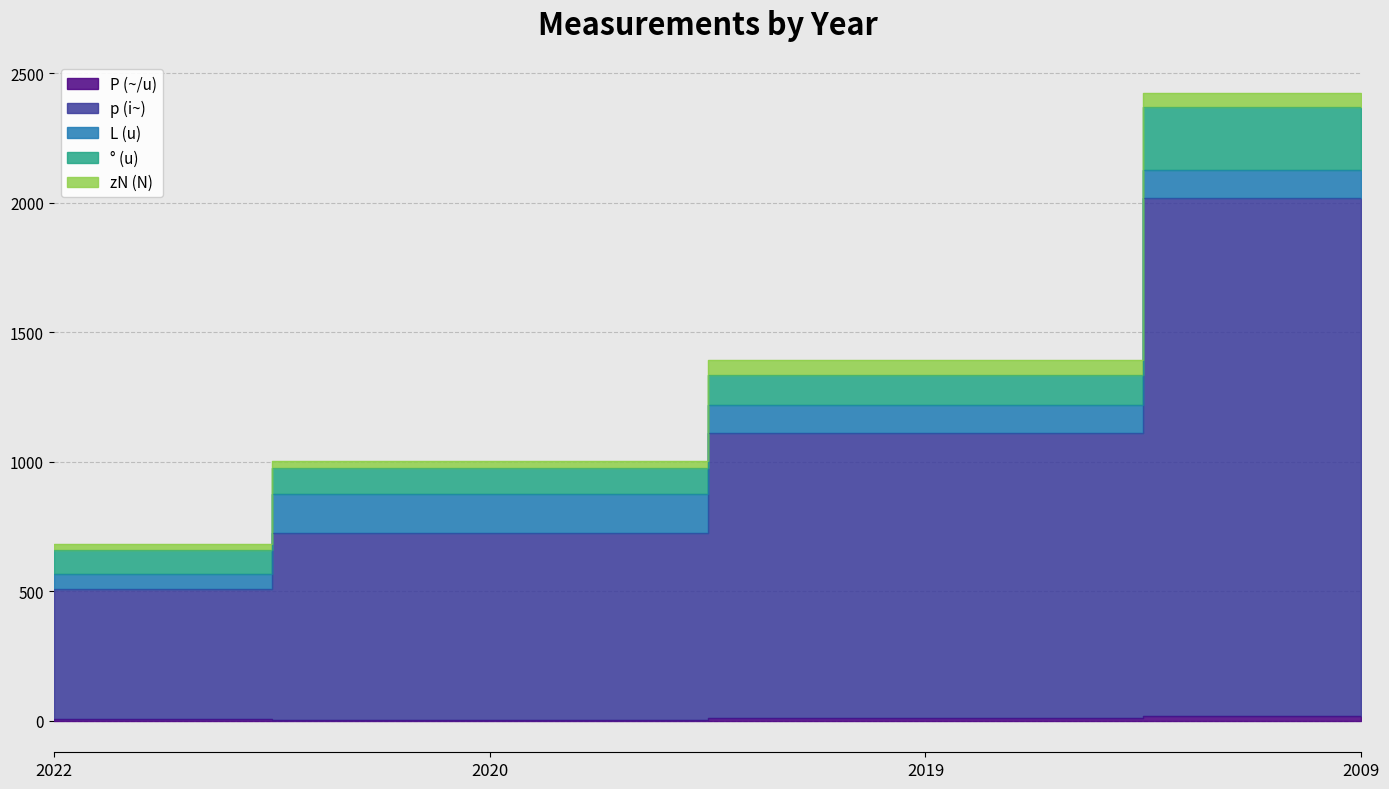

The ° (u) series shows 60.1 at 2019. True or false?

False